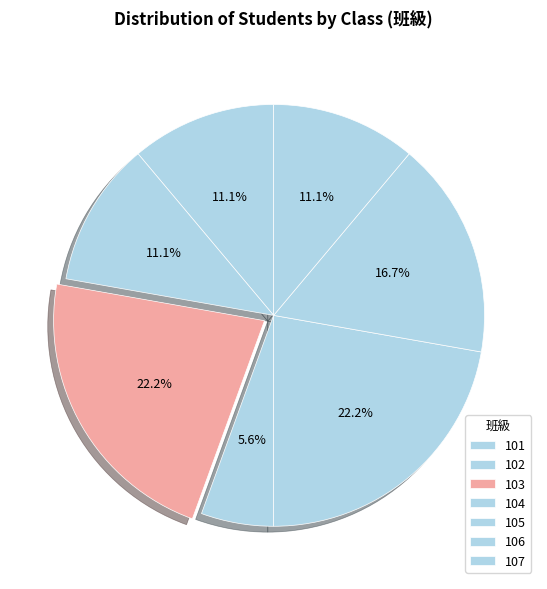

Between 107 and 102, which is larger?

107